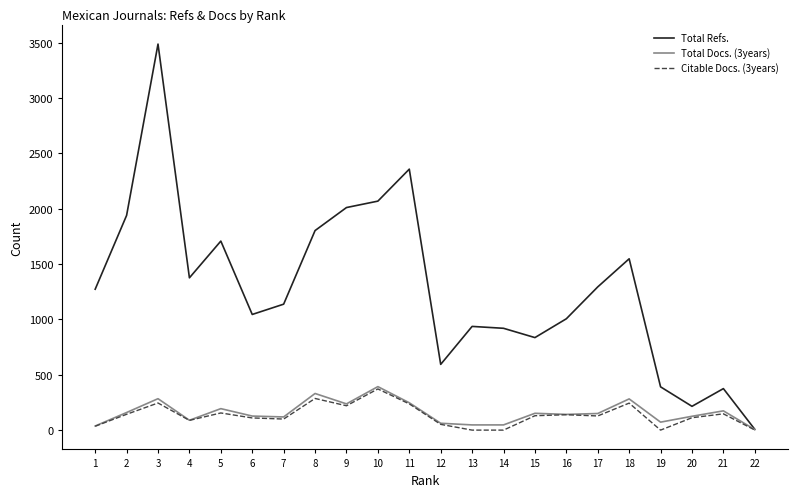

What is the highest value of the Total Refs. series?

3488